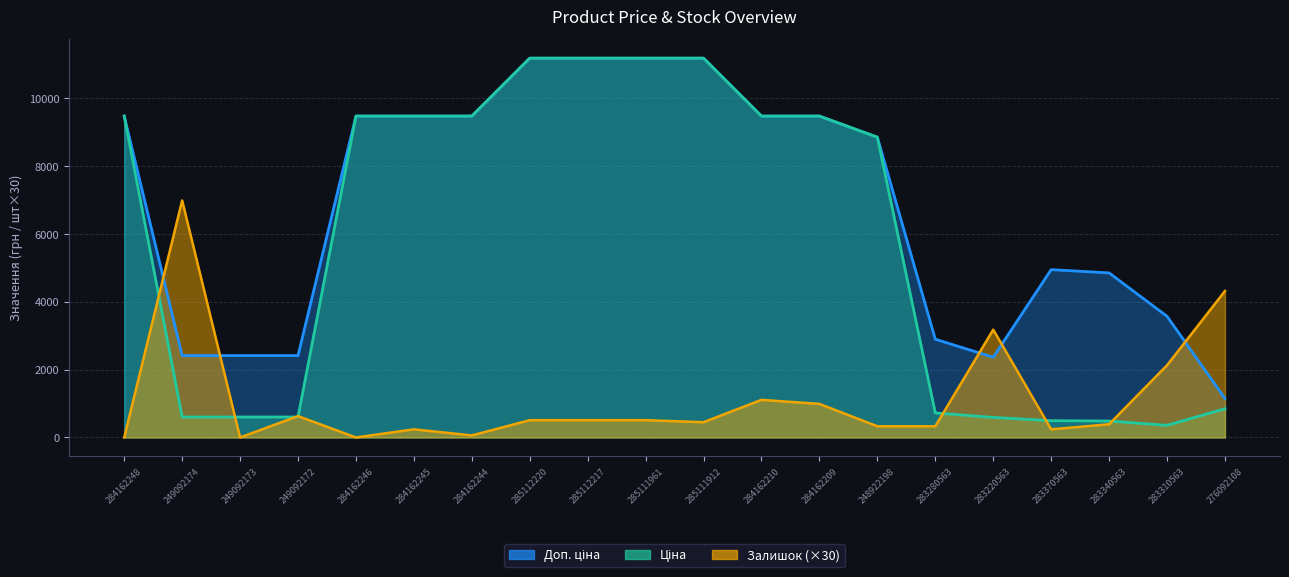

Reading left to right, extract all data points from this chart.

Ціна: 284162248=9480.1	249092174=603.7	249092173=603.7	249092172=603.7	284162246=9480.1	284162245=9480.1	284162244=9480.1	285112220=11188.2	285112217=11188.2	285111961=11188.2	285111912=11188.2	284162210=9480.1	284162209=9480.1	248922198=8856.7	283280563=724.5	283220563=591.6	283370563=495.0	283340563=485.4	283310563=357.4	276092108=848.4
Доп. ціна: 284162248=9480.1	249092174=2414.8	249092173=2414.8	249092172=2414.8	284162246=9480.1	284162245=9480.1	284162244=9480.1	285112220=11188.2	285112217=11188.2	285111961=11188.2	285111912=11188.2	284162210=9480.1	284162209=9480.1	248922198=8856.7	283280563=2897.8	283220563=2366.5	283370563=4950.4	283340563=4853.8	283310563=3573.9	276092108=1149.7
Залишок: 284162248=0.0	249092174=6990.0	249092173=0.0	249092172=630.0	284162246=0.0	284162245=240.0	284162244=60.0	285112220=510.0	285112217=510.0	285111961=510.0	285111912=450.0	284162210=1110.0	284162209=990.0	248922198=330.0	283280563=330.0	283220563=3180.0	283370563=240.0	283340563=390.0	283310563=2130.0	276092108=4320.0